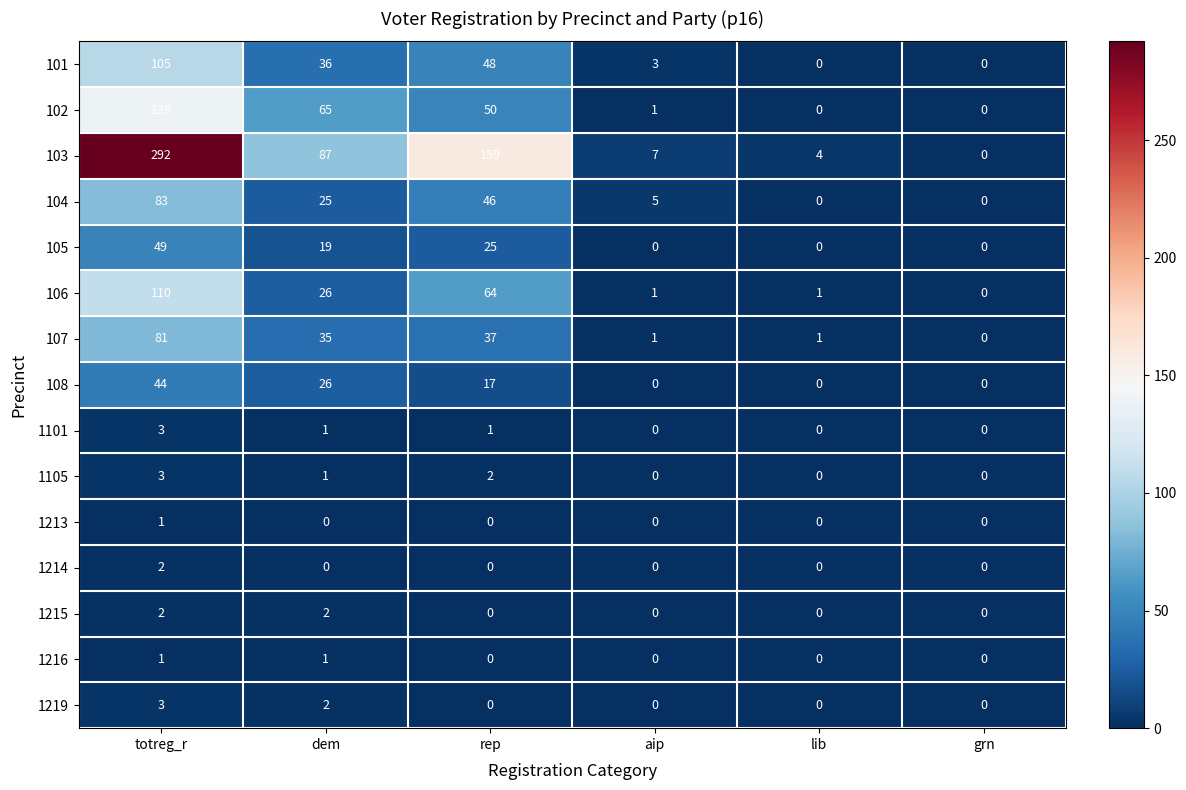

Which label corresponds to the largest value in the chart?

totreg_r